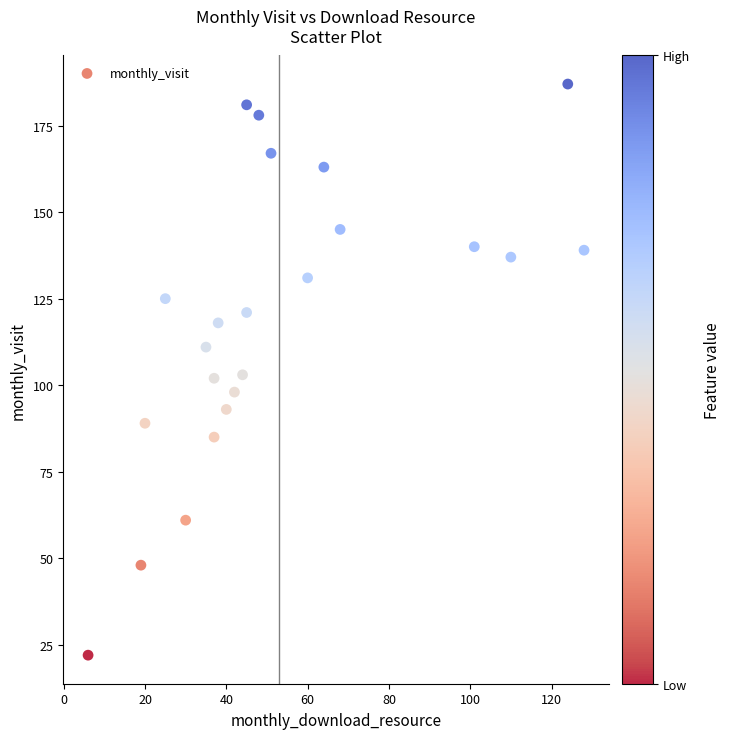

What is the range of X values (max minus min)?

122